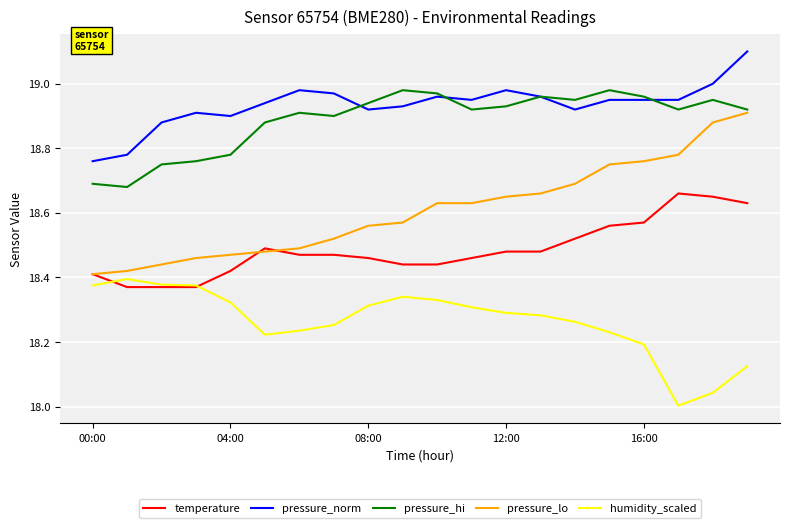

What is the maximum value shown in the chart?

19.1